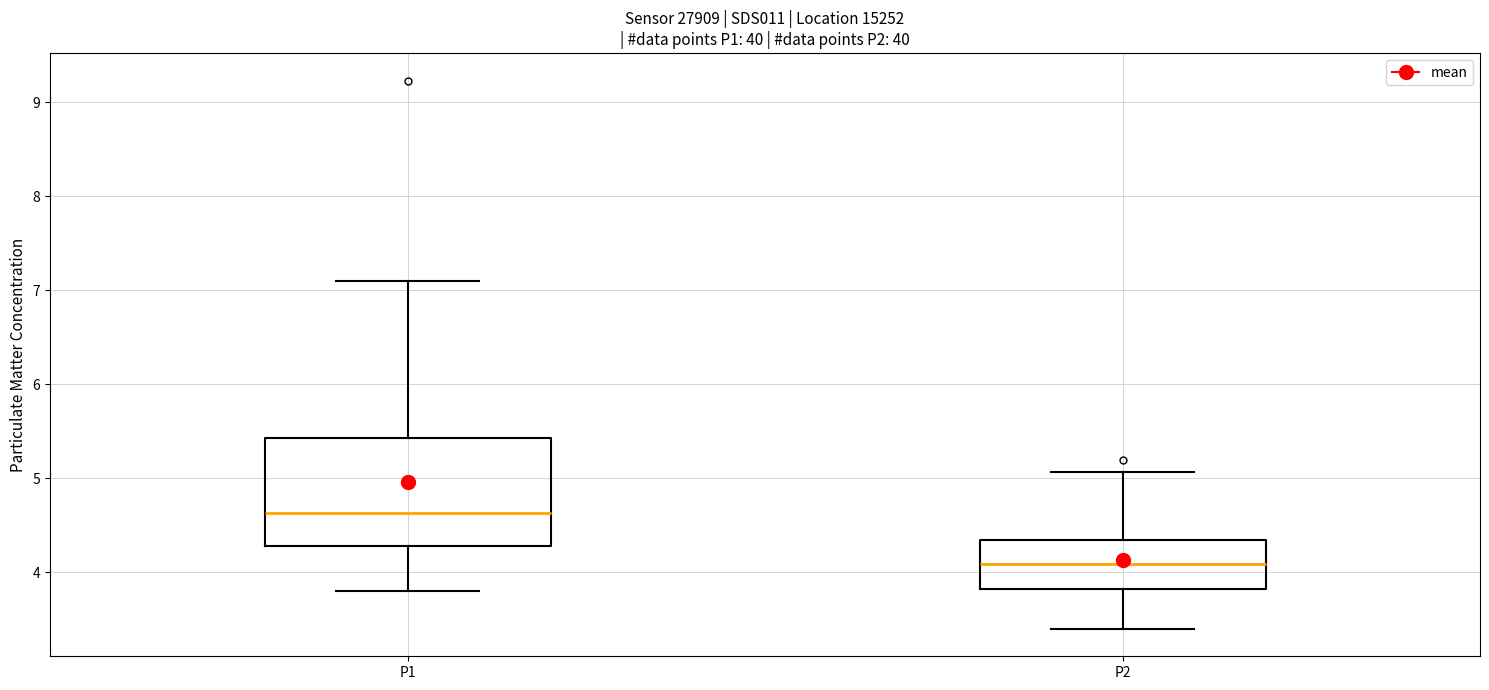

Which box has the highest median line?

P1